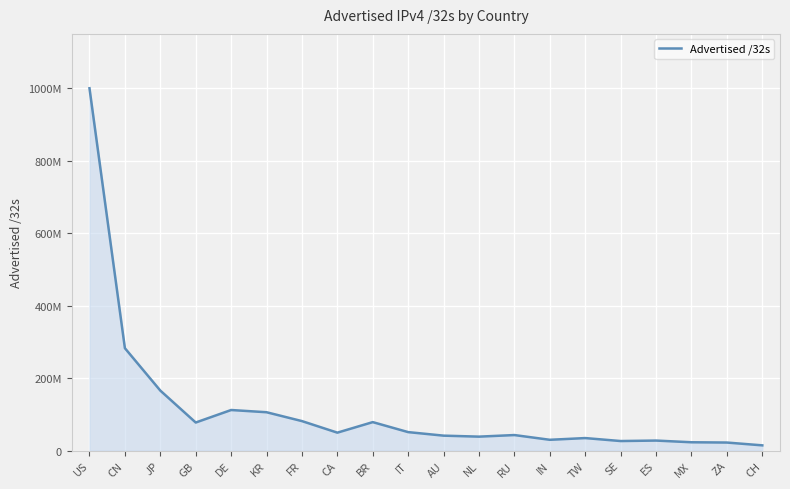

At which category does the data reach its first local peak?

DE